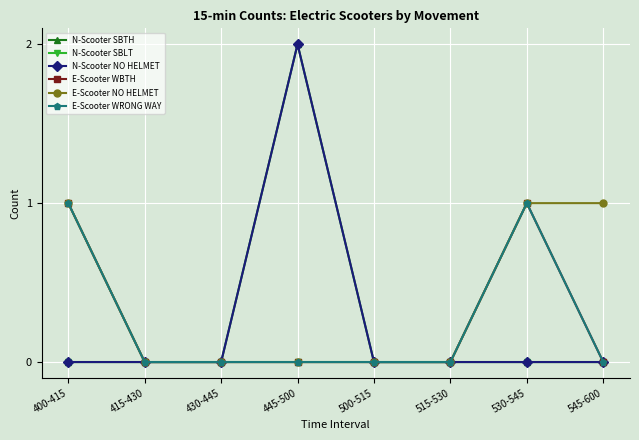

Is this an area chart (filled region under the line)?

No